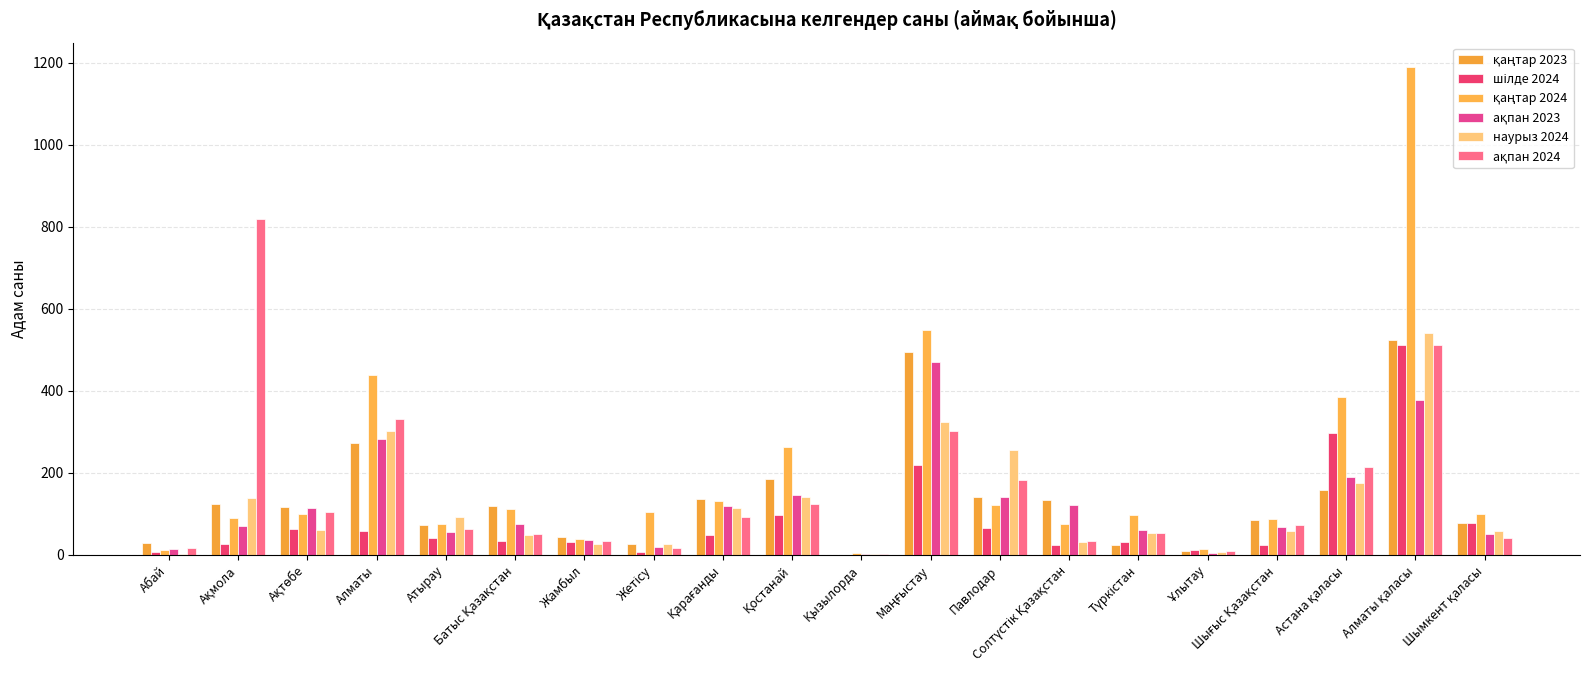

What is the difference between the second highest and minimum values in the шілде 2024 series?

296